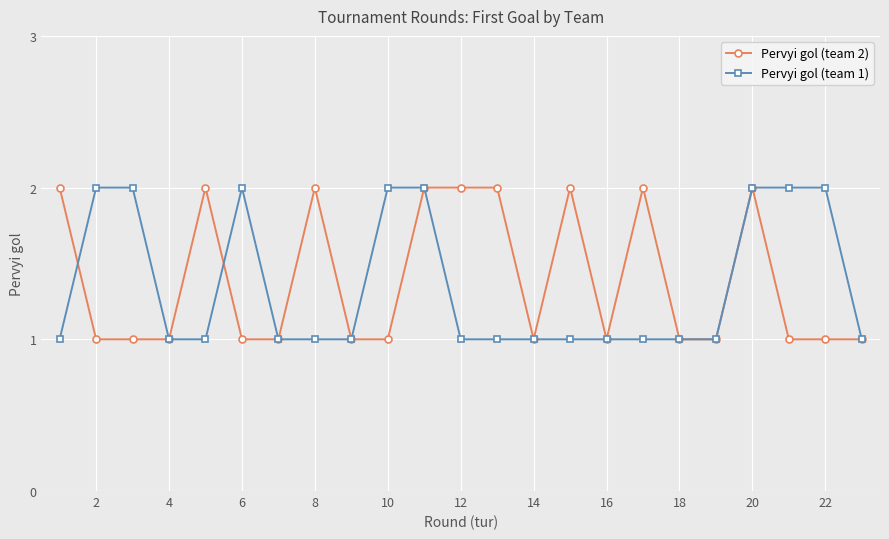

True or false: Pervyi gol (team 2) has more than 1 interior local peaks.

True